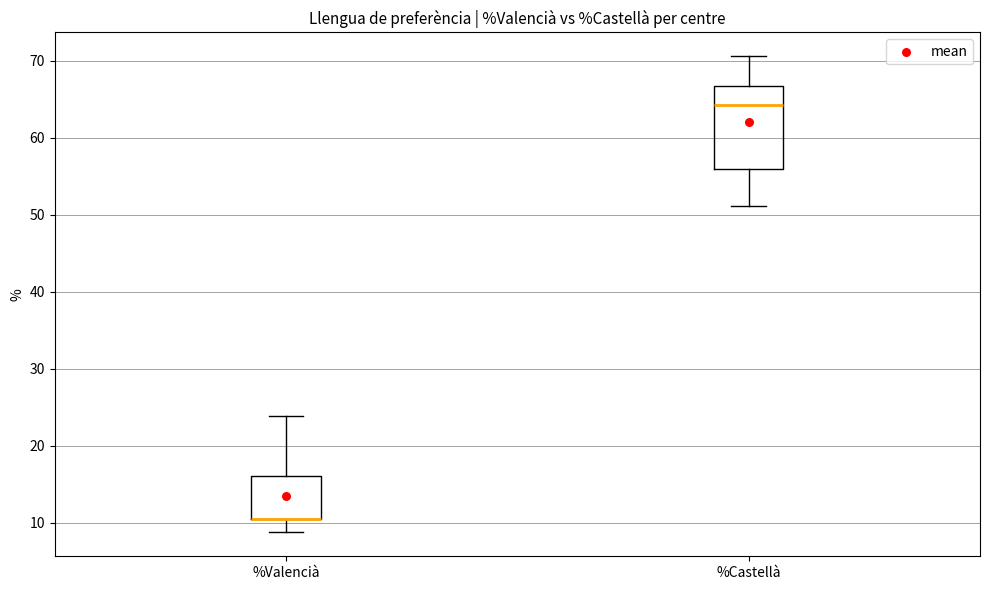

Which box is the tallest, from its lower edge to its upper edge?

%Castellà